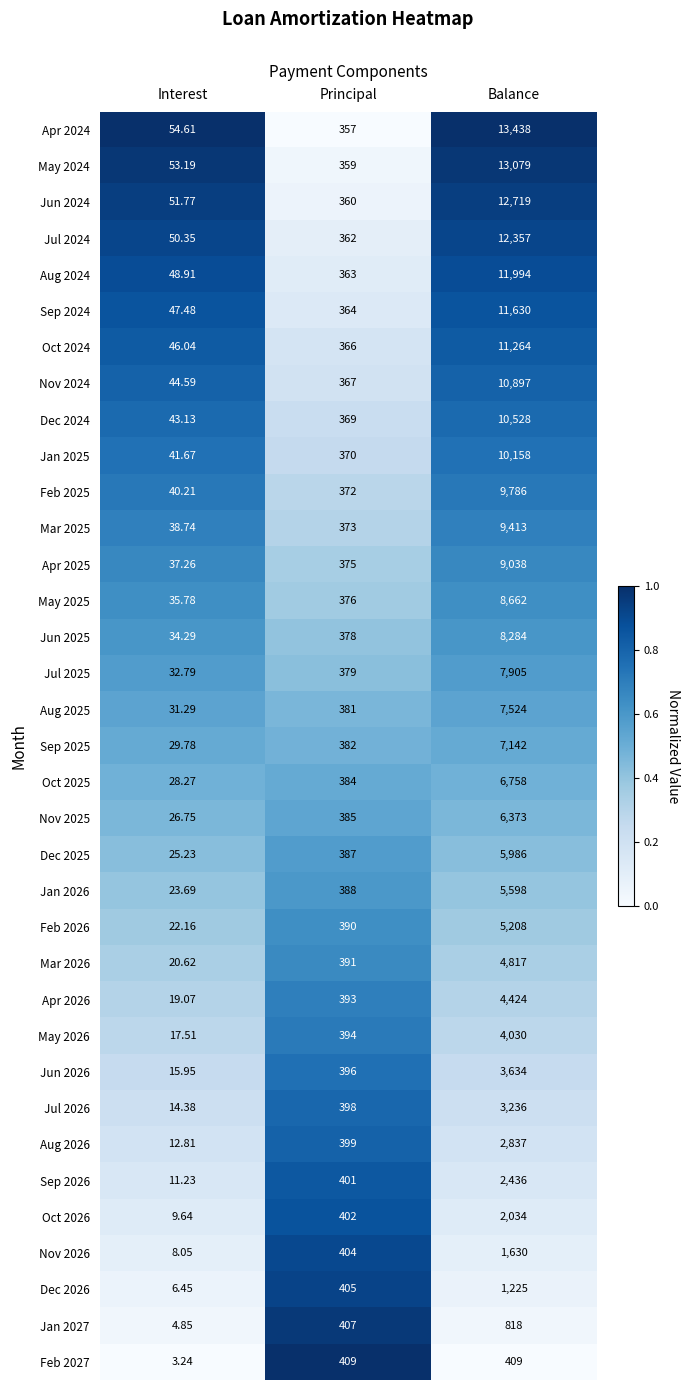

Where is Aug 2026 nearest to the value 1424?

Principal